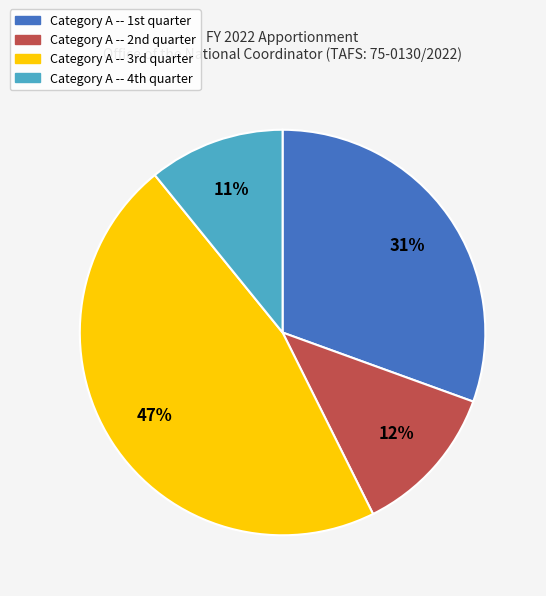

To the nearest percent, what is the average slice percentage?

25%